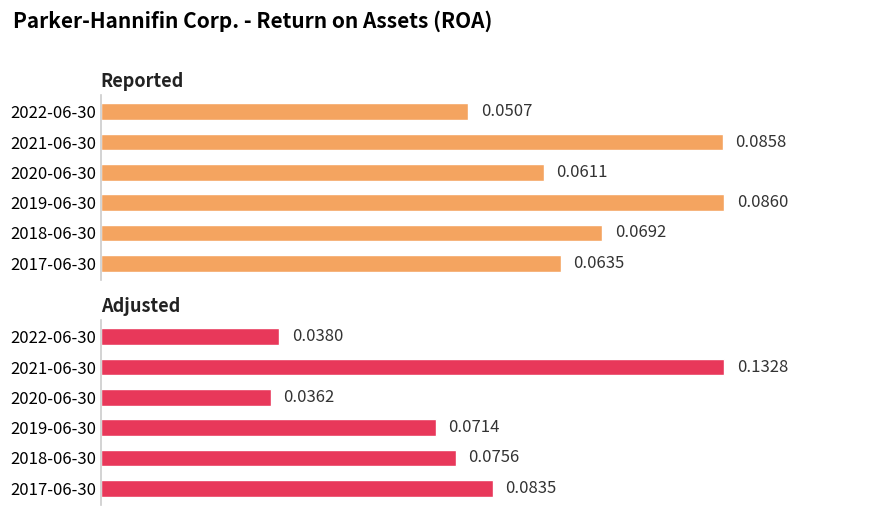

What is the total value across all series at 2021-06-30?

0.2